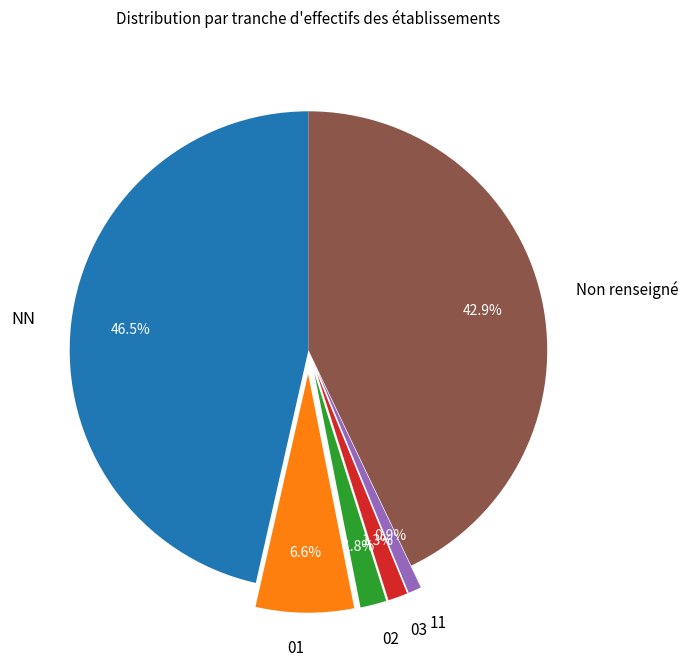

True or false: 01 accounts for 20% of the total.

False